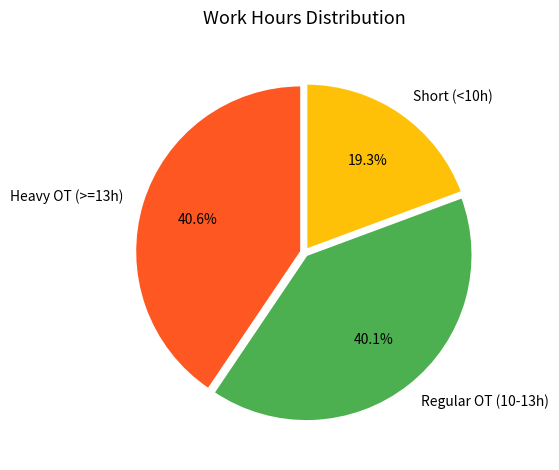

What is the smallest slice in the pie chart?

Short (<10h)